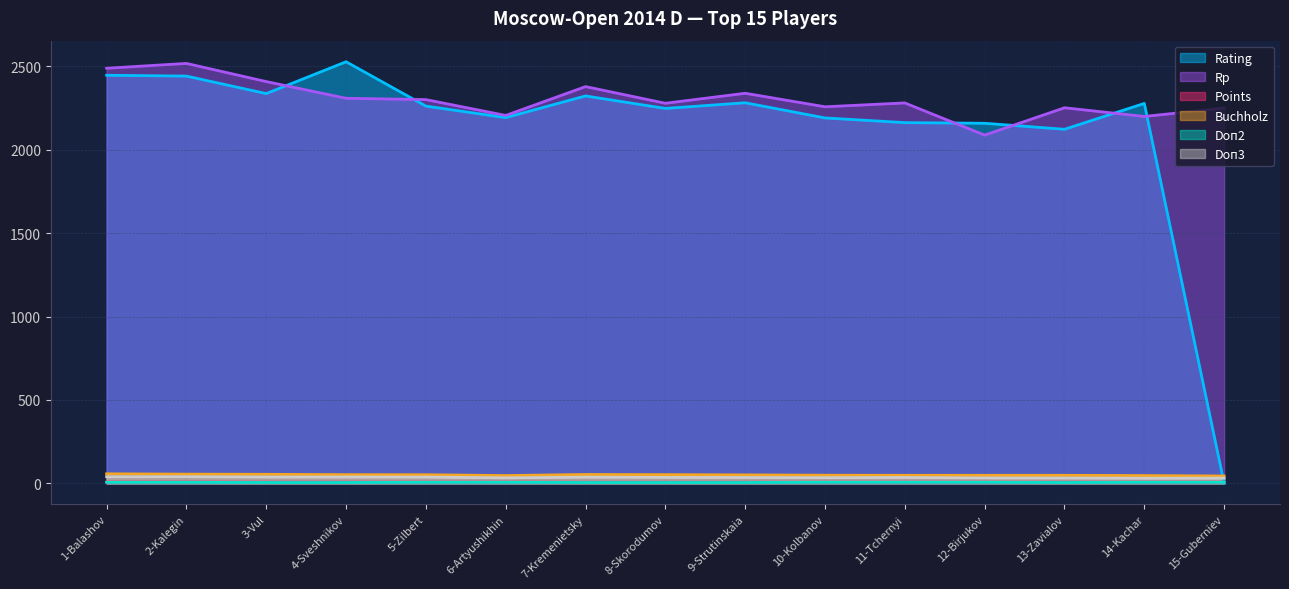

True or false: Doп2 and Points cross at least once.

False